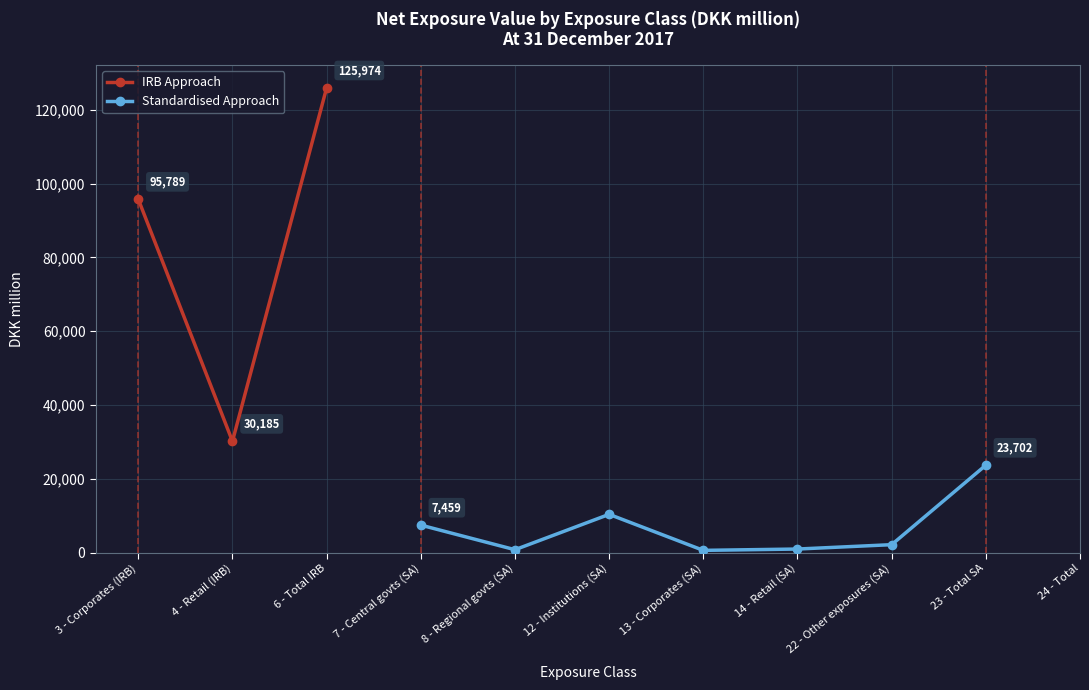

What is the value of the IRB Approach point at the 1st from the left?

95789